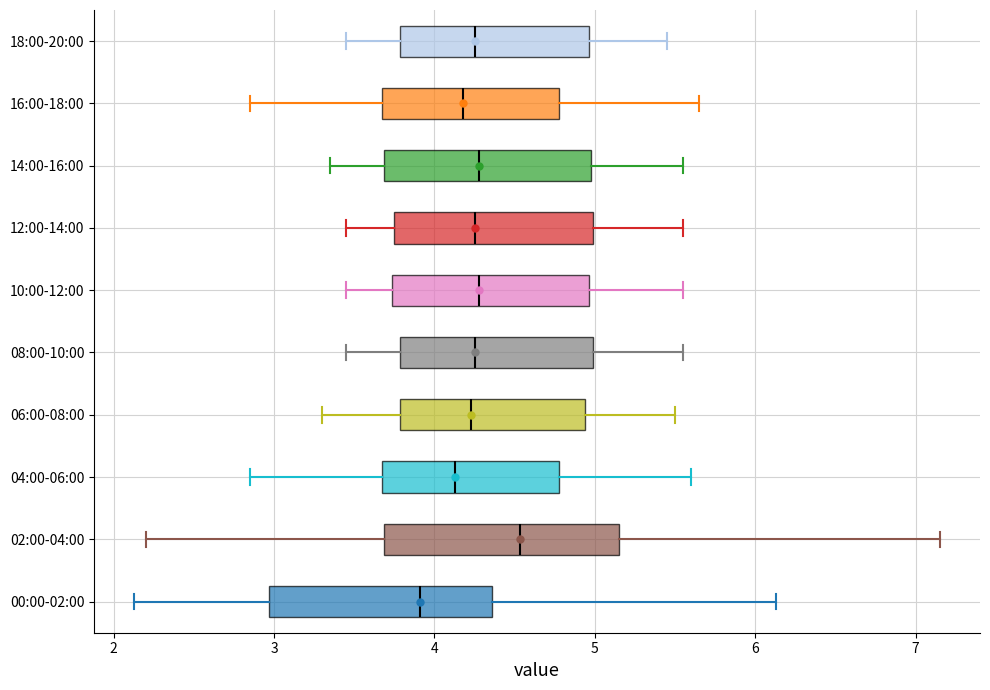

Reading bottom to top, read every box against the x-axis: the position of its median line, the range the box covers, and the ends of its whiskers. The values are not printed on the chart, so give them approximately, as read against the axis.

00:00-02:00: median 3.9, box 3.0 to 4.4, whiskers 2.1 to 6.1
02:00-04:00: median 4.5, box 3.7 to 5.2, whiskers 2.2 to 7.2
04:00-06:00: median 4.1, box 3.7 to 4.8, whiskers 2.9 to 5.6
06:00-08:00: median 4.2, box 3.8 to 4.9, whiskers 3.3 to 5.5
08:00-10:00: median 4.3, box 3.8 to 5.0, whiskers 3.5 to 5.6
10:00-12:00: median 4.3, box 3.7 to 5.0, whiskers 3.5 to 5.6
12:00-14:00: median 4.3, box 3.8 to 5.0, whiskers 3.5 to 5.6
14:00-16:00: median 4.3, box 3.7 to 5.0, whiskers 3.4 to 5.6
16:00-18:00: median 4.2, box 3.7 to 4.8, whiskers 2.9 to 5.7
18:00-20:00: median 4.3, box 3.8 to 5.0, whiskers 3.5 to 5.5